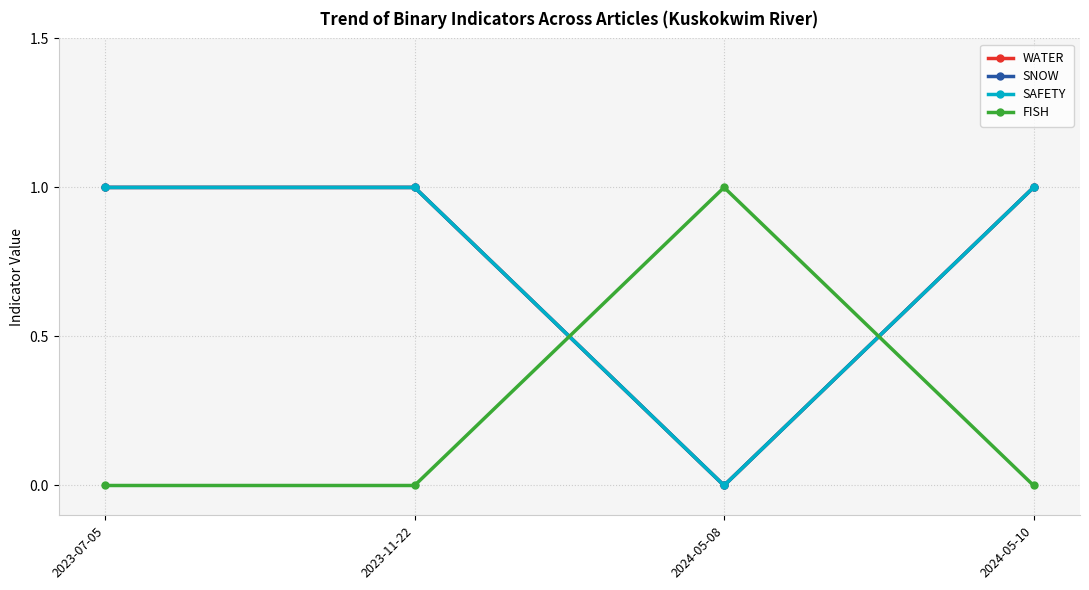

What is the sum of the FISH values at 2024-05-10 and 2024-05-08?

1